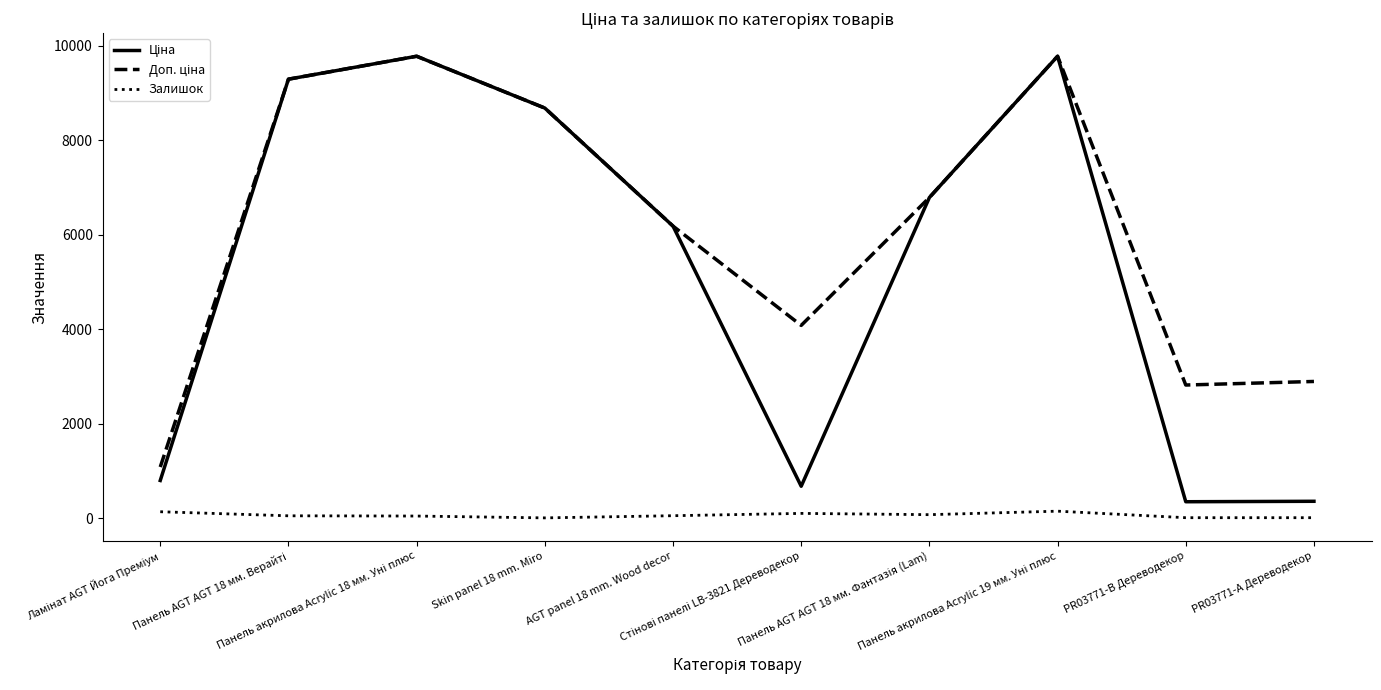

What is the greatest value displayed?

9775.5